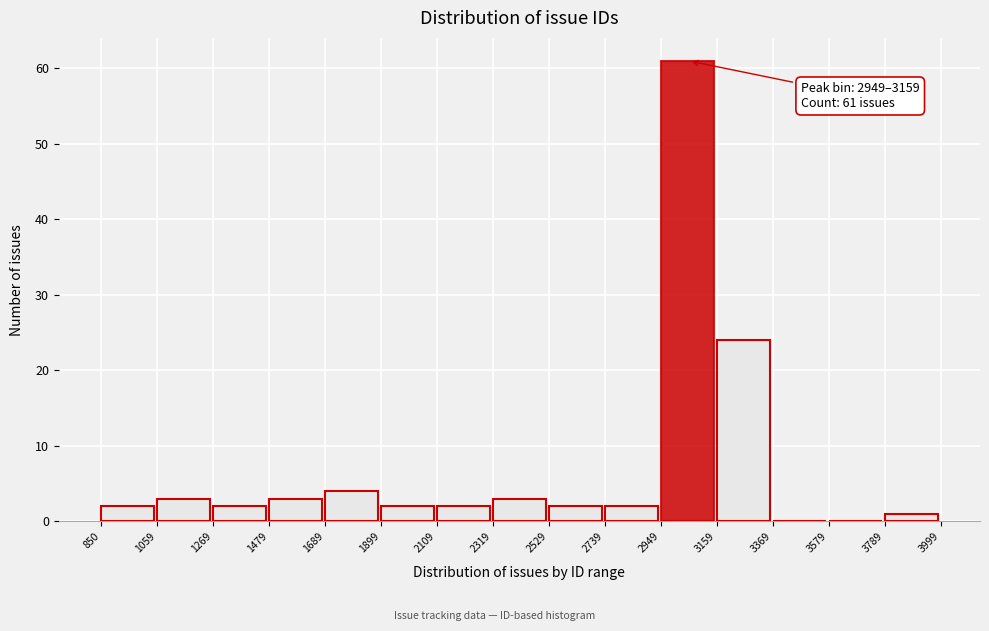

Which range on the x-axis has the tallest bar?

2949 to 3159